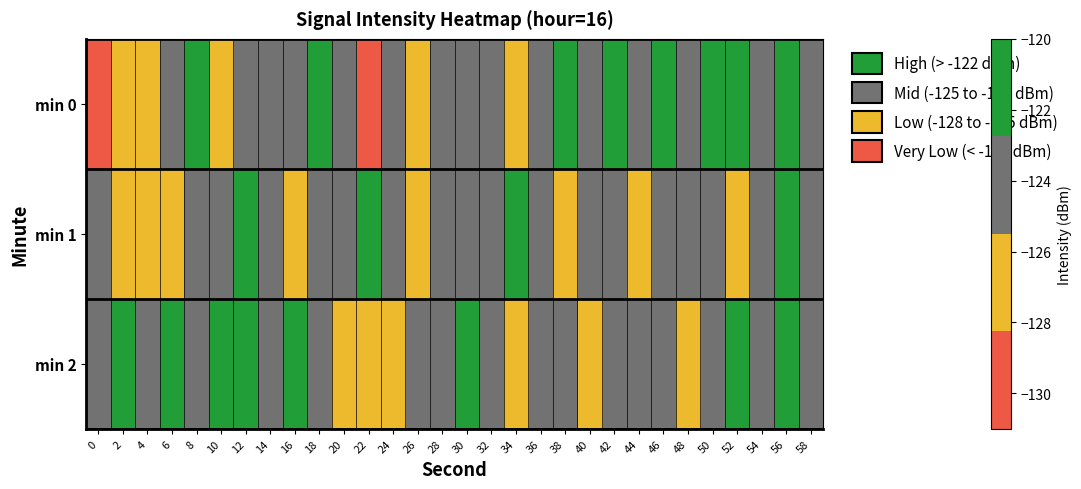

At which category is the sum across all series the highest?

56